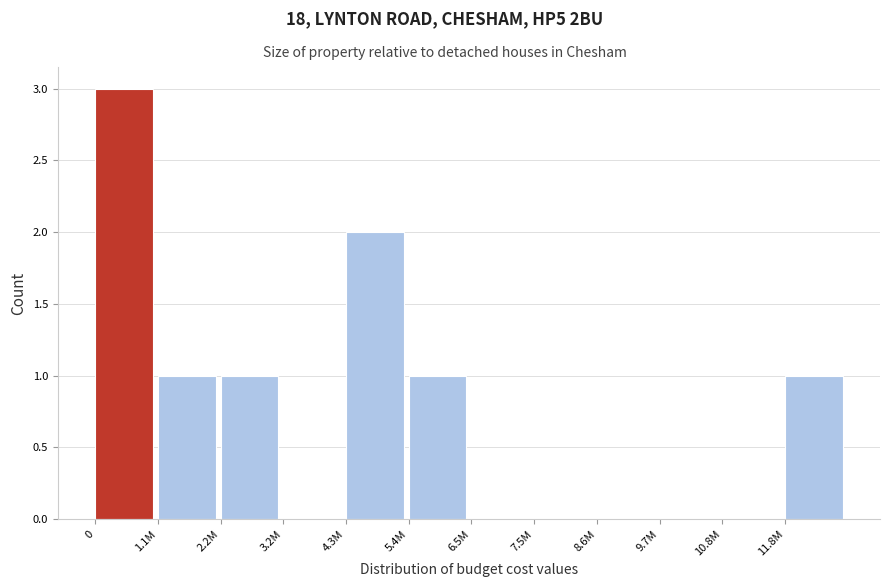

Reading left to right, extract all data points from this chart.

0=3	1.1M=1	2.2M=1	3.2M=0	4.3M=2	5.4M=1	6.5M=0	7.5M=0	8.6M=0	9.7M=0	10.8M=0	11.8M=1